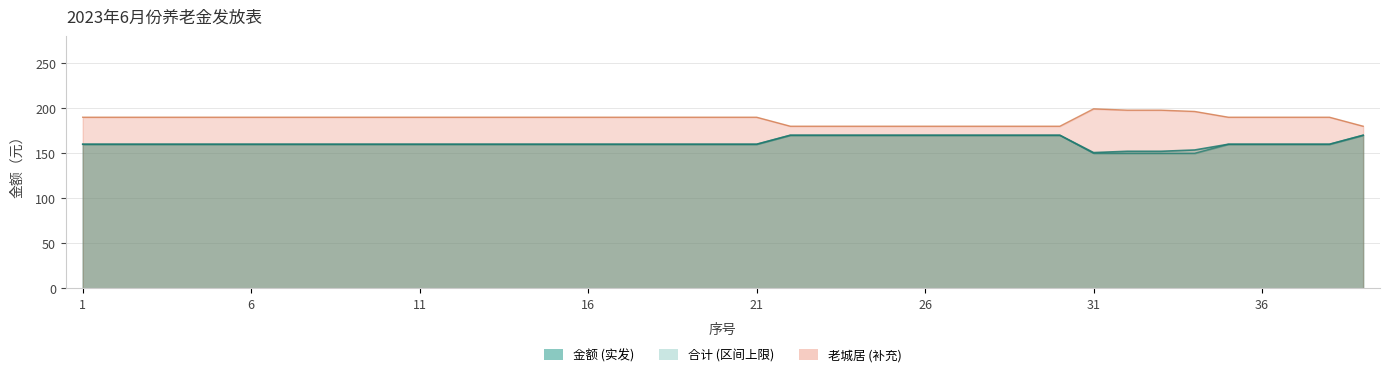

Which series changed the most between 2 and 17?

合计